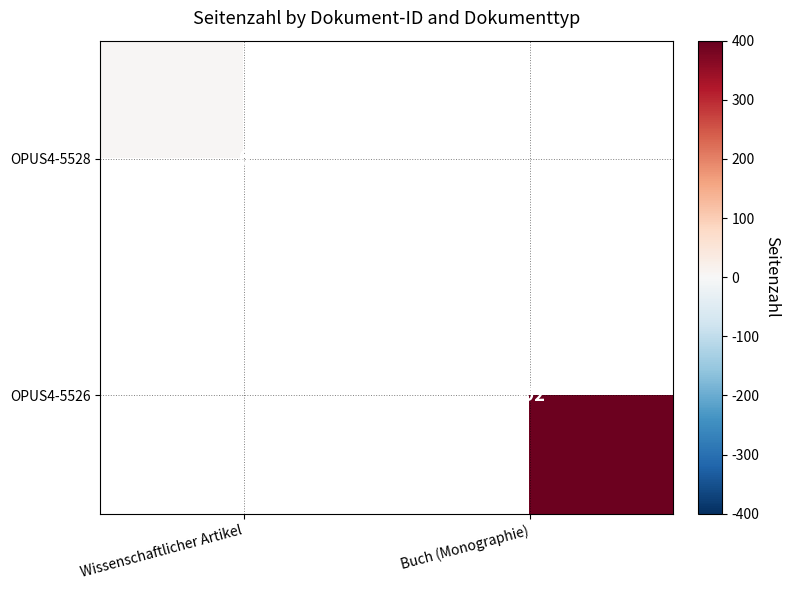

Is the value of OPUS4-5526 at Buch (Monographie) greater than the value of OPUS4-5528 at Wissenschaftlicher Artikel?

Yes